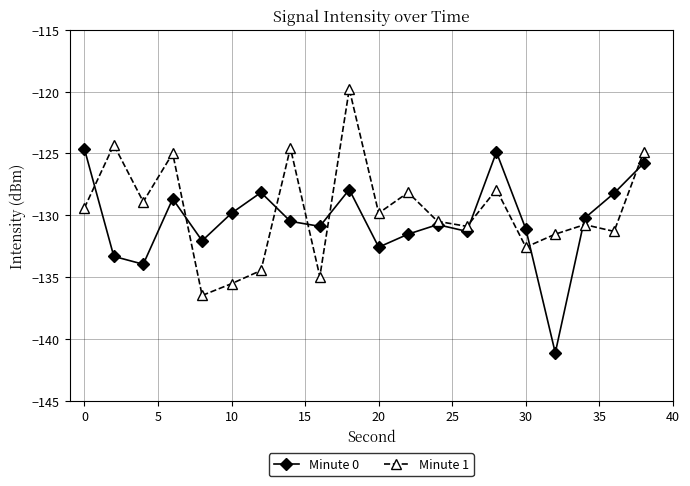

What is the highest value of the Minute 1 series?

-119.8